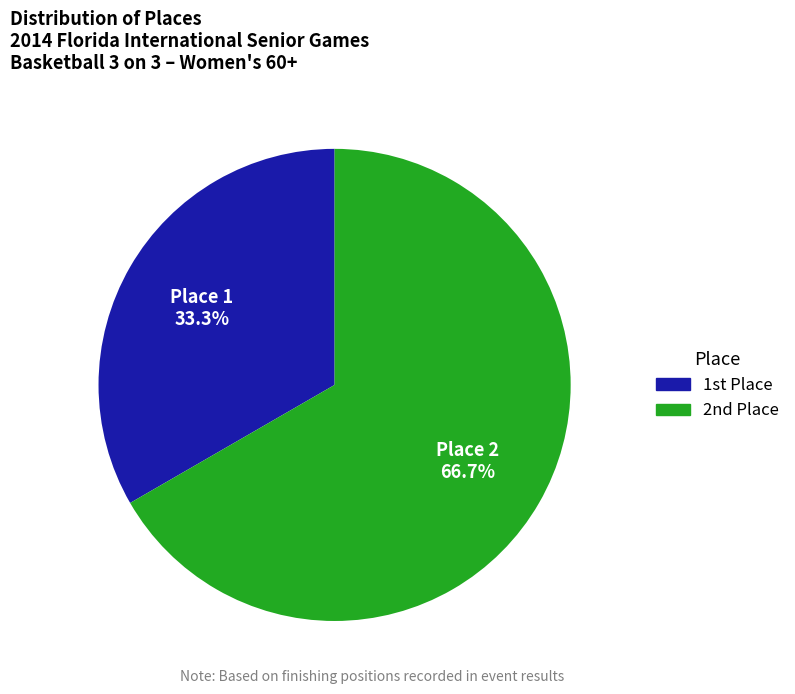

Does any single category account for the majority?

Yes